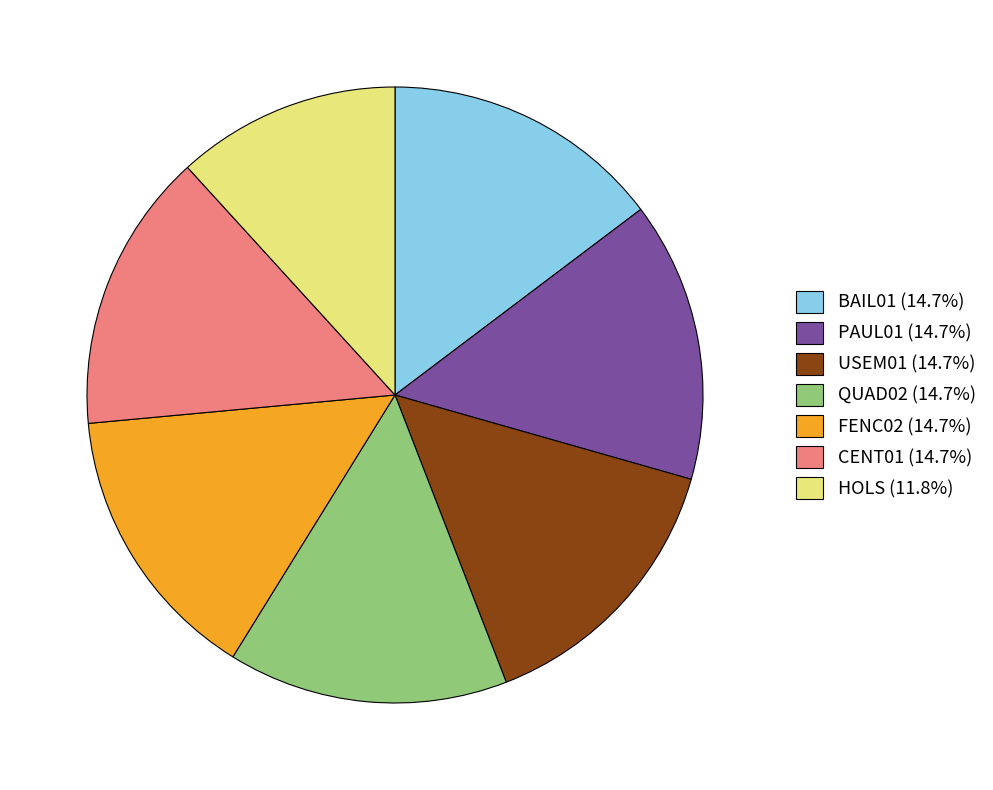

How many slices are in this pie chart?

7